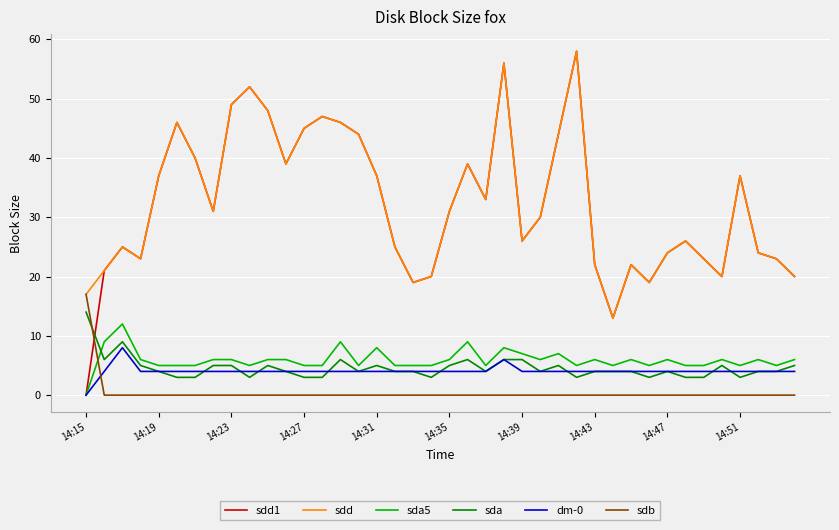

Which series has the largest range (max minus min)?

sdd1